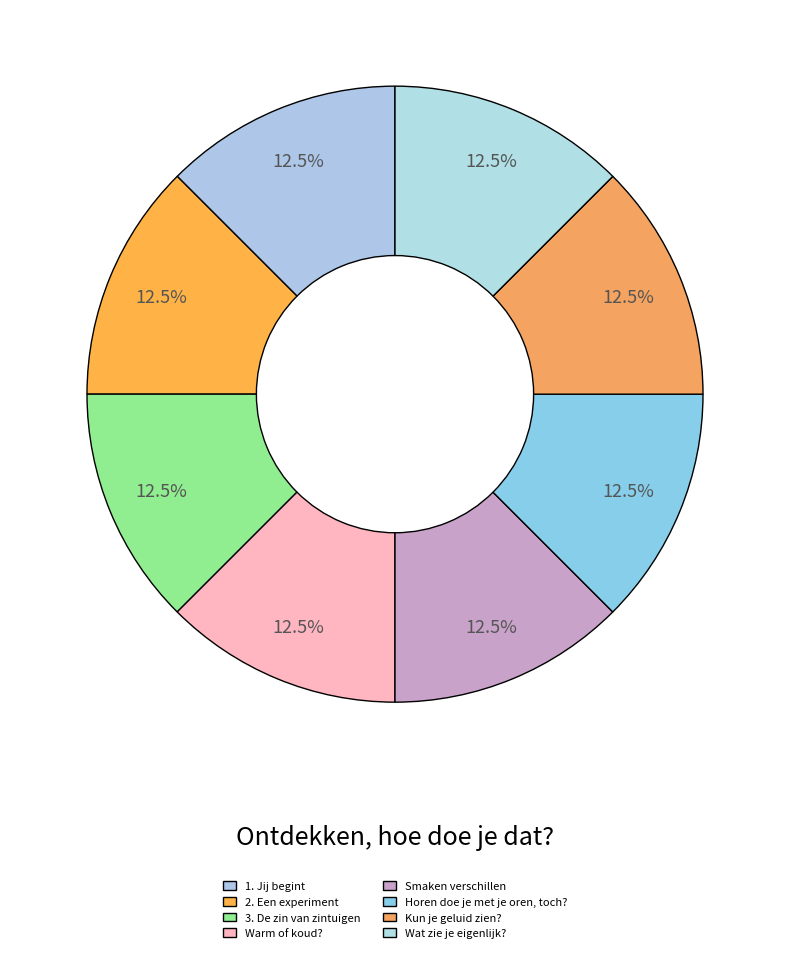

Does 3. De zin van zintuigen account for over 50% of the chart?

No